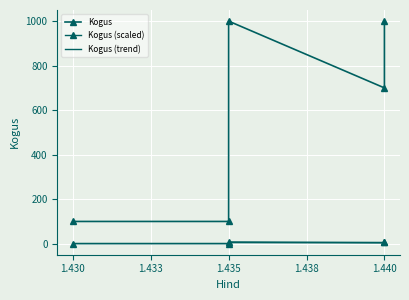

Reading left to right, what are all the values shown in this chart?

Kogus: 100.0	100.0	1000.0	700.0	1000.0
Kogus (scaled): 0.8	0.8	8.0	5.6	8.0
Kogus (trend): 0.5	0.5	5.0	3.5	5.0